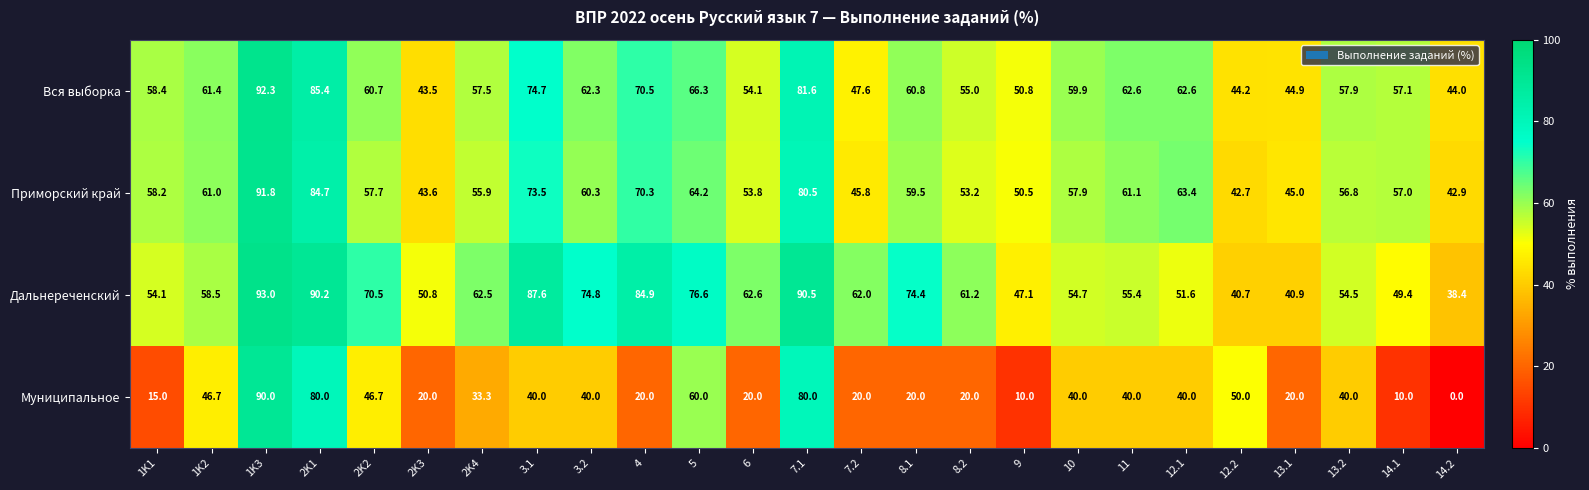

What is the difference between the second highest and second lowest values in the Приморский край series?

41.8